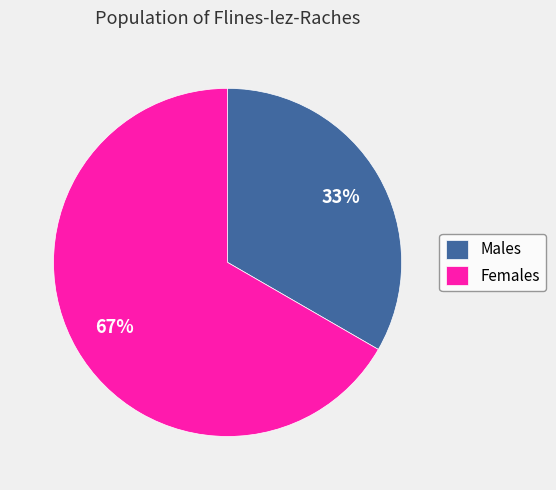

What is the largest slice in the pie chart?

Females